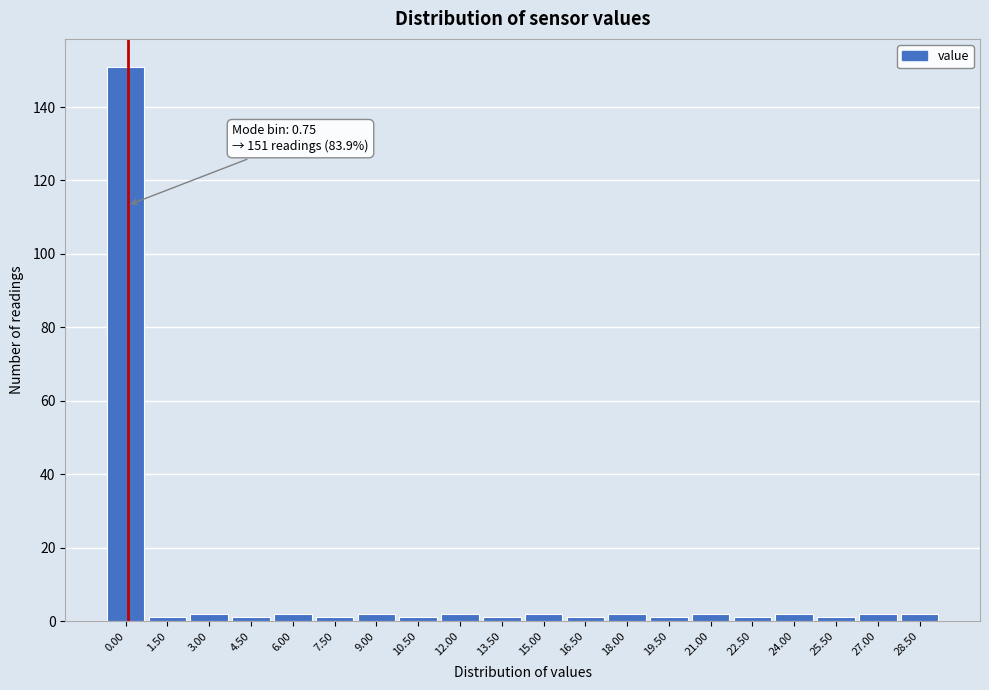

Reading left to right, what are all the values shown in this chart?

0.00=151	1.50=1	3.00=2	4.50=1	6.00=2	7.50=1	9.00=2	10.50=1	12.00=2	13.50=1	15.00=2	16.50=1	18.00=2	19.50=1	21.00=2	22.50=1	24.00=2	25.50=1	27.00=2	28.50=2